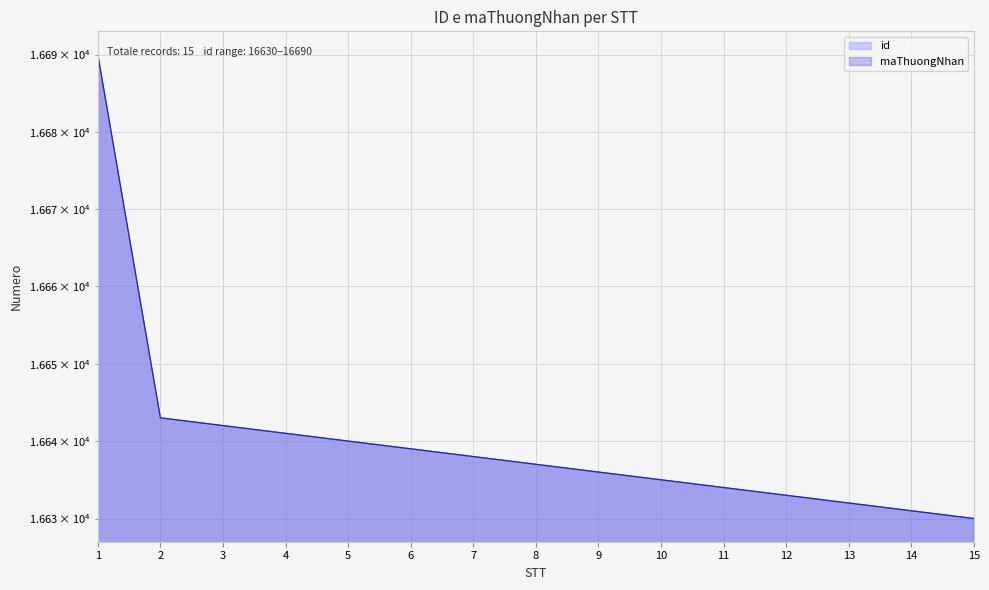

Rank the series at 15 from lowest to highest value.

id, maThuongNhan